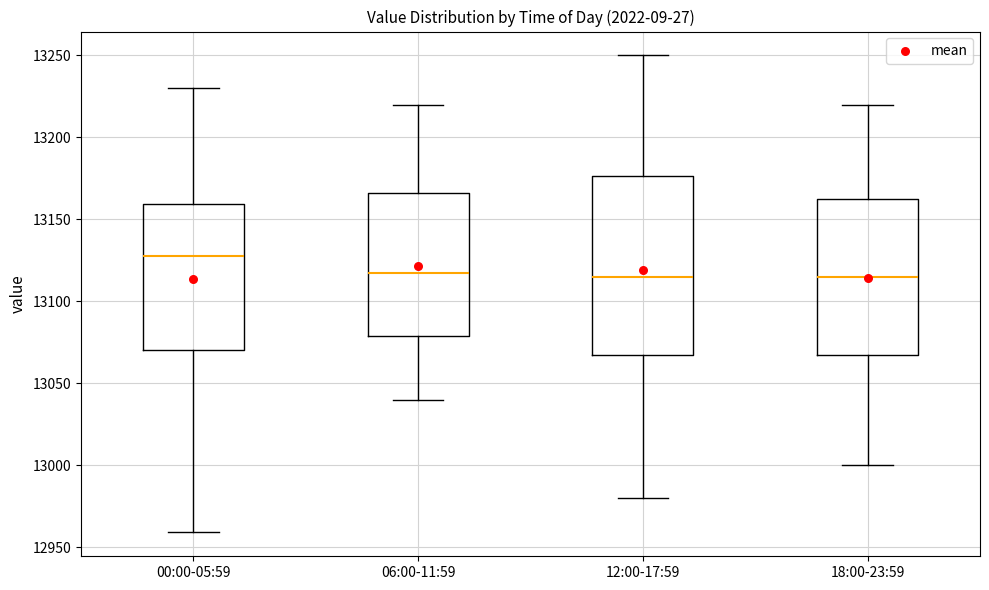

Reading left to right, transcribe this box plot: for each box, give where its median line is, the range the box spans, and where its two whiskers end, as read against the y-axis. The values are not printed on the chart, so give them approximately, as read against the axis.

00:00-05:59: median 13130, box 13070 to 13160, whiskers 12960 to 13230
06:00-11:59: median 13120, box 13080 to 13165, whiskers 13040 to 13220
12:00-17:59: median 13115, box 13070 to 13175, whiskers 12980 to 13250
18:00-23:59: median 13115, box 13070 to 13165, whiskers 13000 to 13220